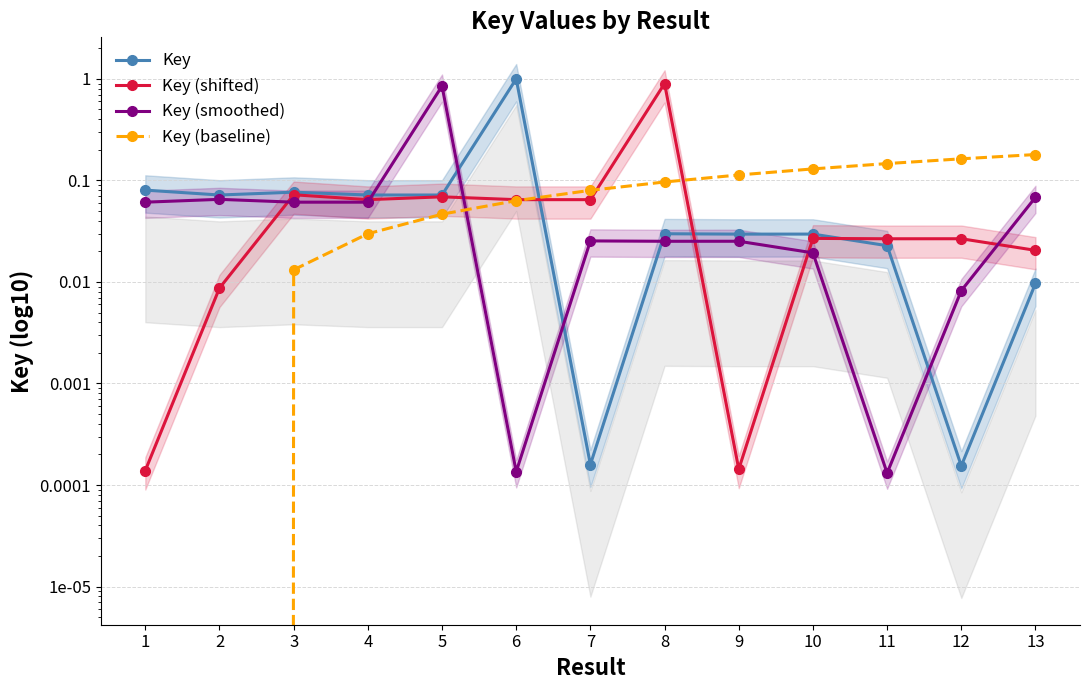

How many lines are shown in the chart?

4